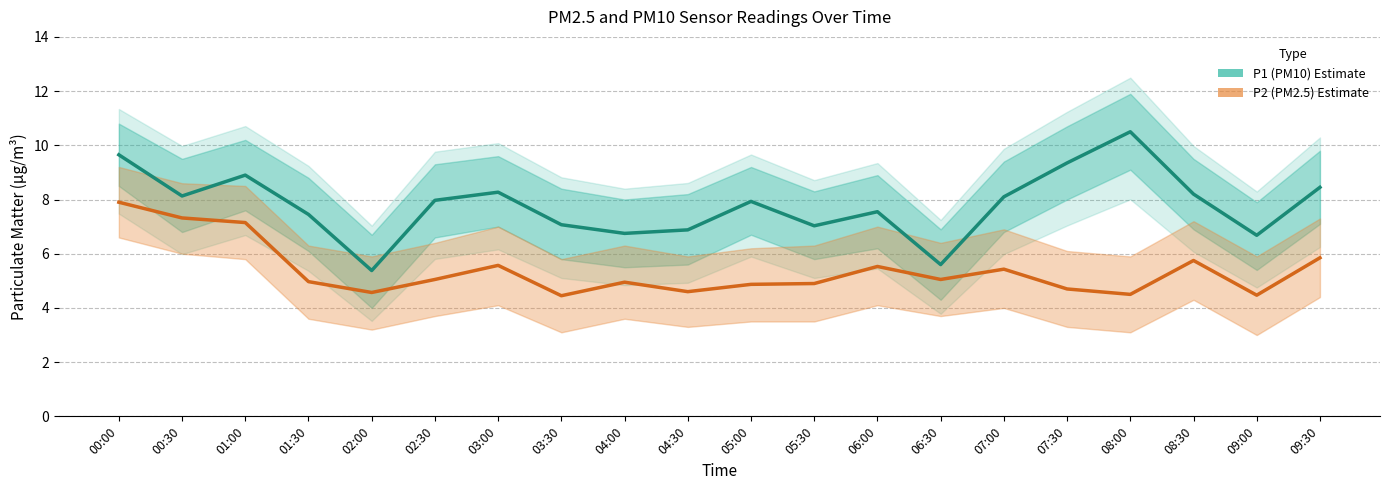

Rank the series by their average value, from highest to lowest.

P1 (PM10), P2 (PM2.5)